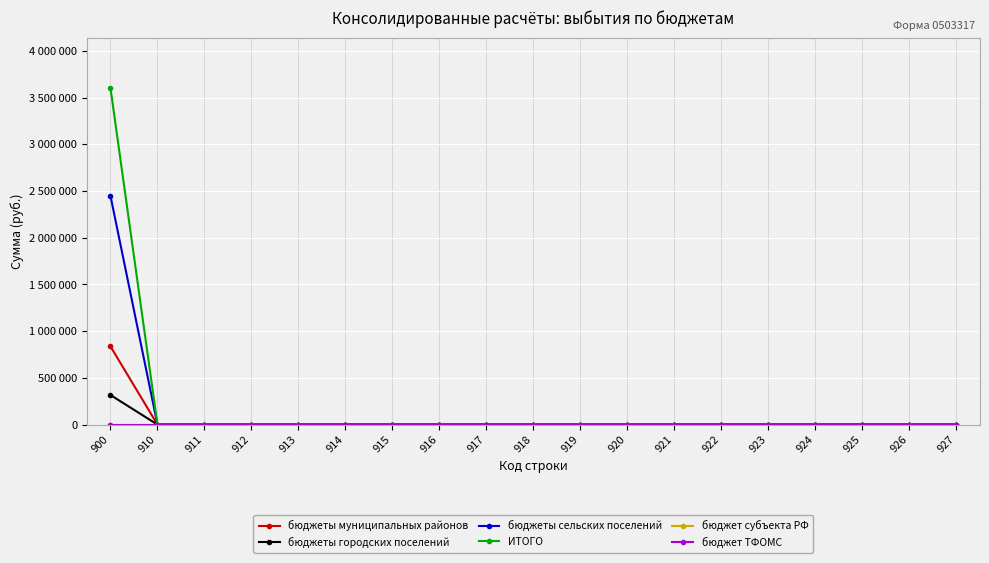

Is this an area chart (filled region under the line)?

No